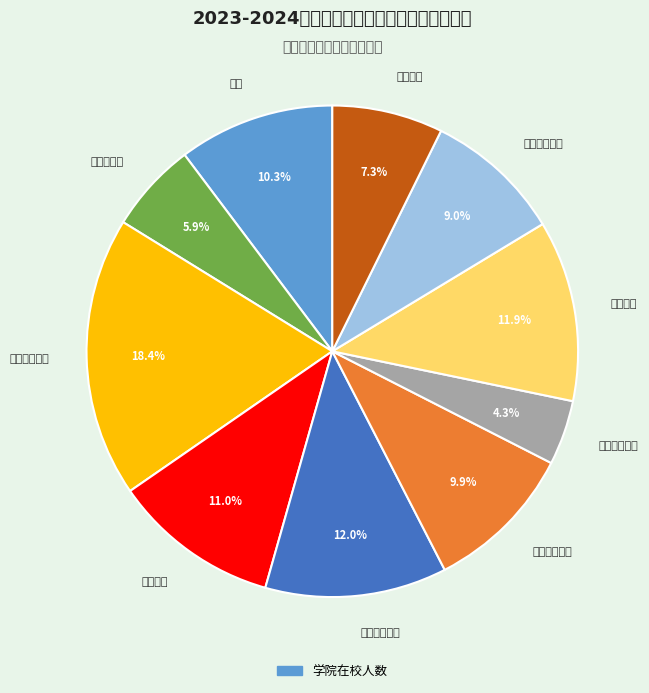

Which slice is the largest?

工商管理学院